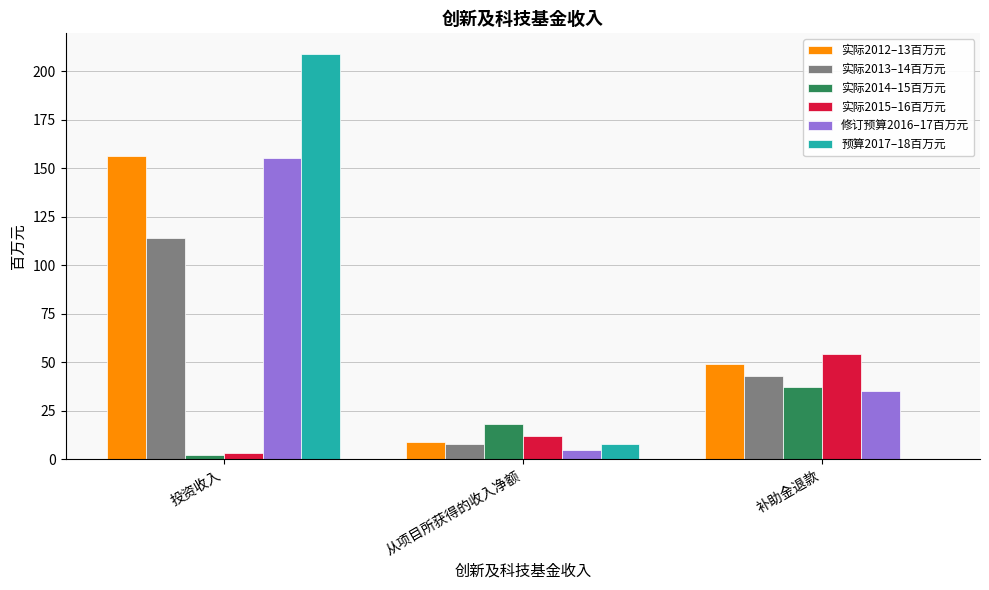

Count the number of data series in this chart.

6